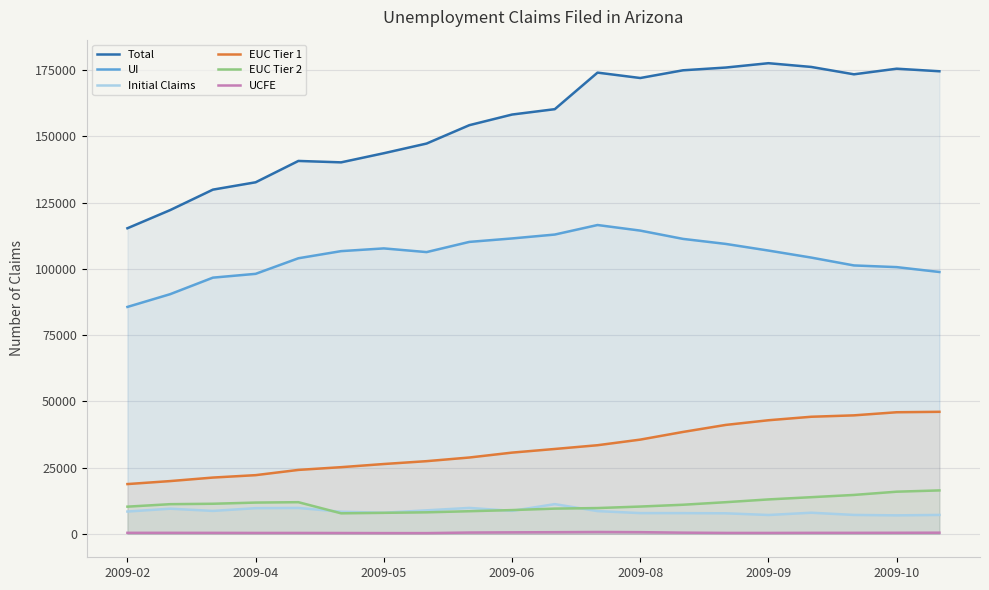

How many data points in EUC Tier 1 are above 31997?

9